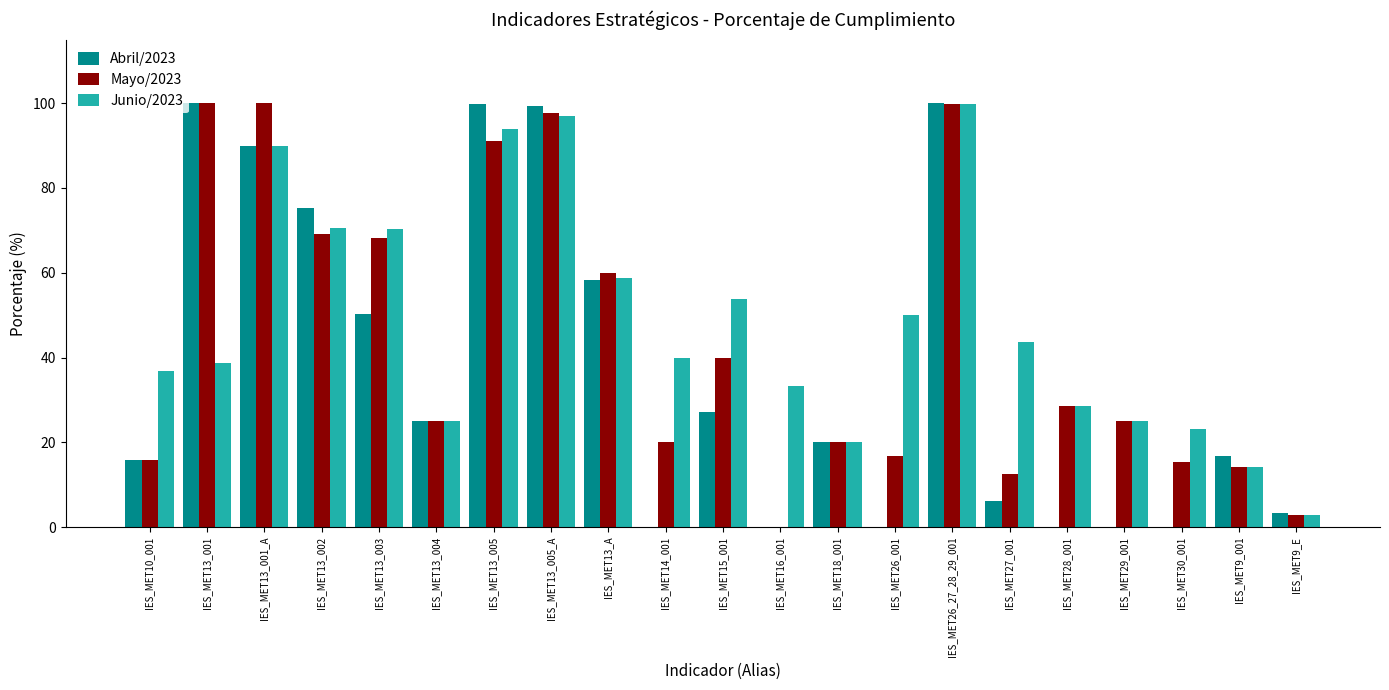

How many groups of bars are there?

21